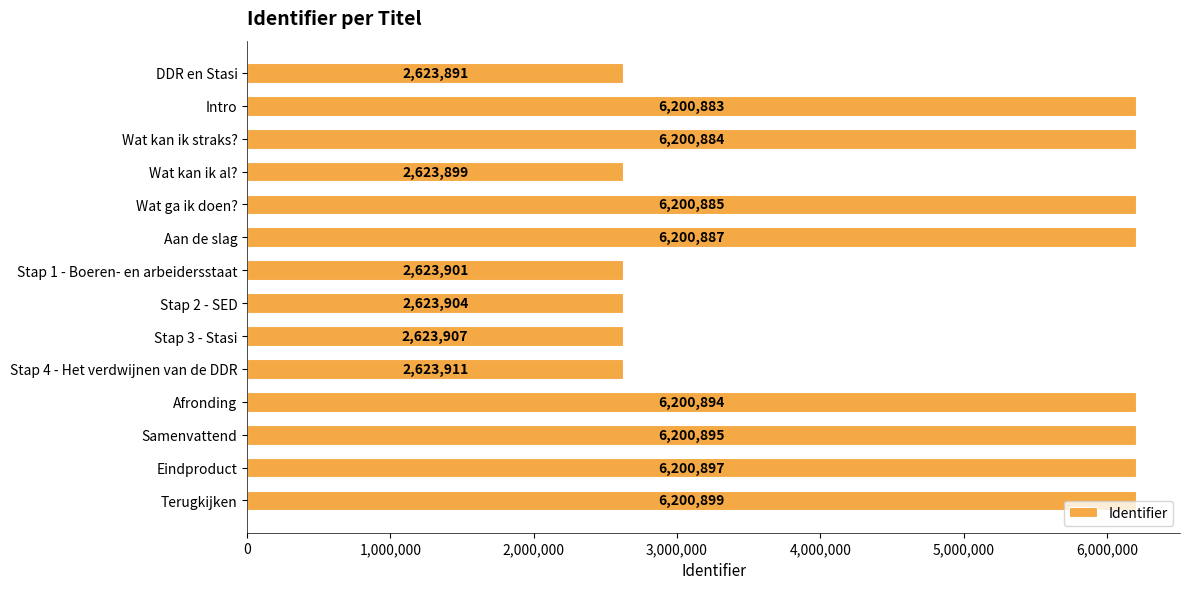

What is the difference between the second highest and minimum values?

3577006